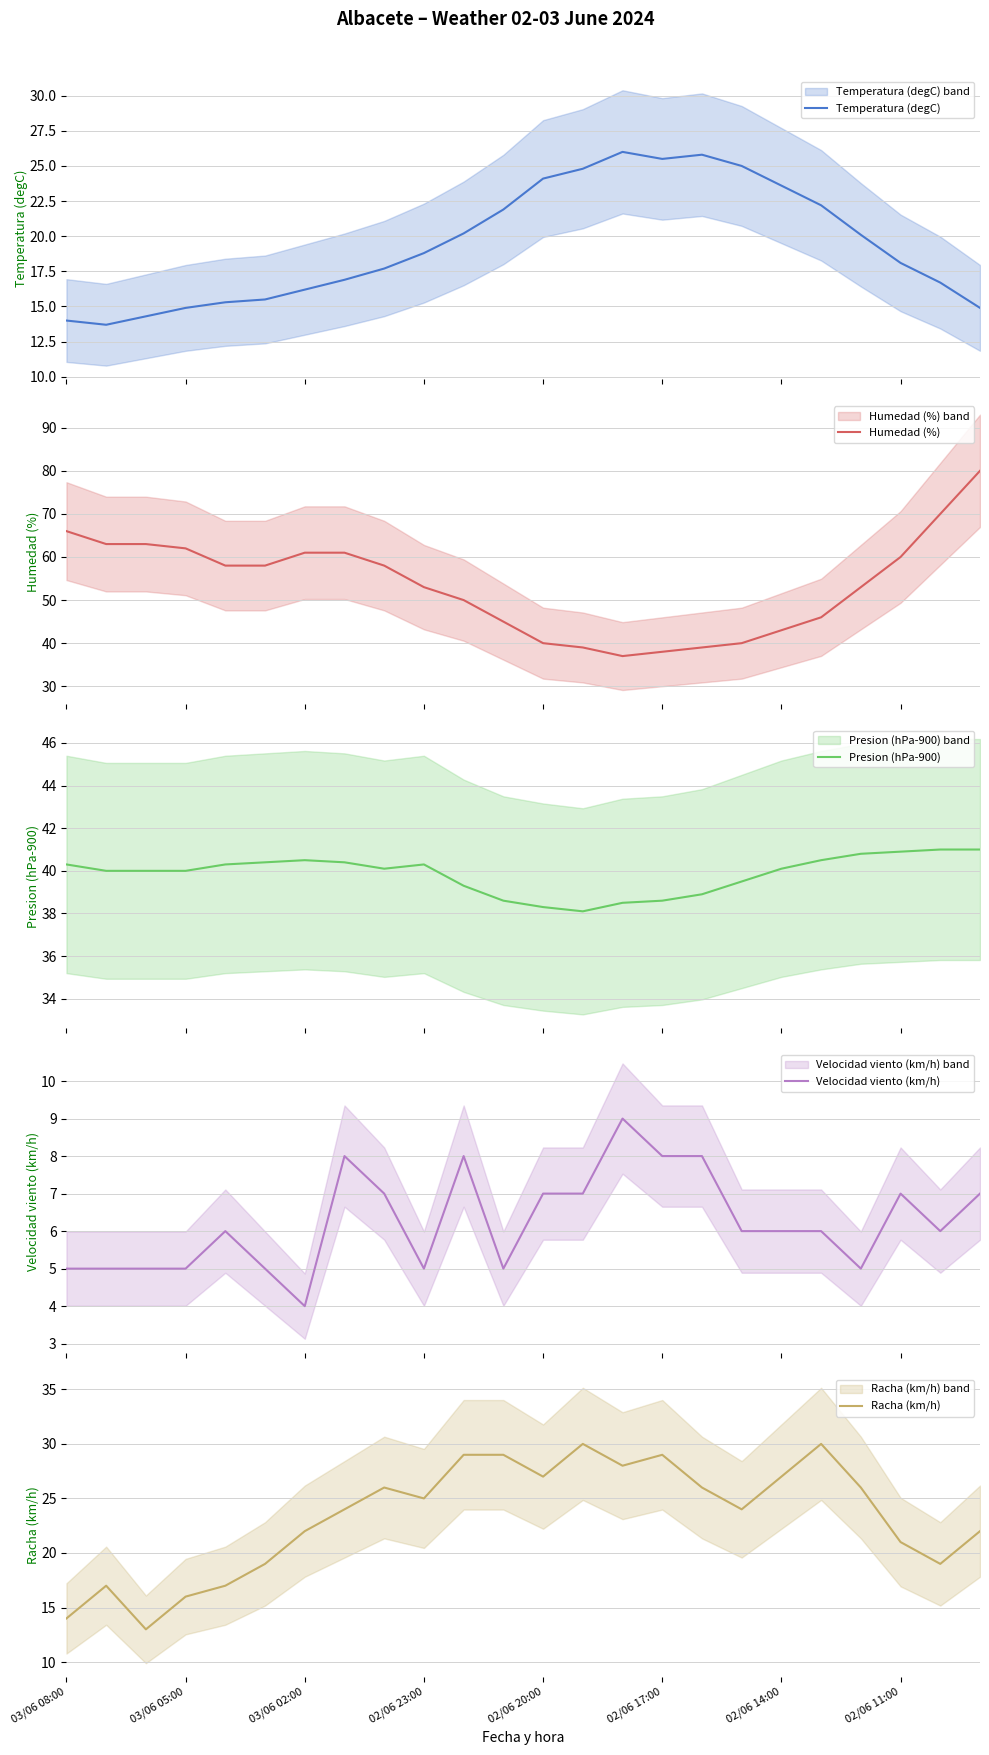

What is the difference between the second highest and minimum values in the Humedad (%) series?

33